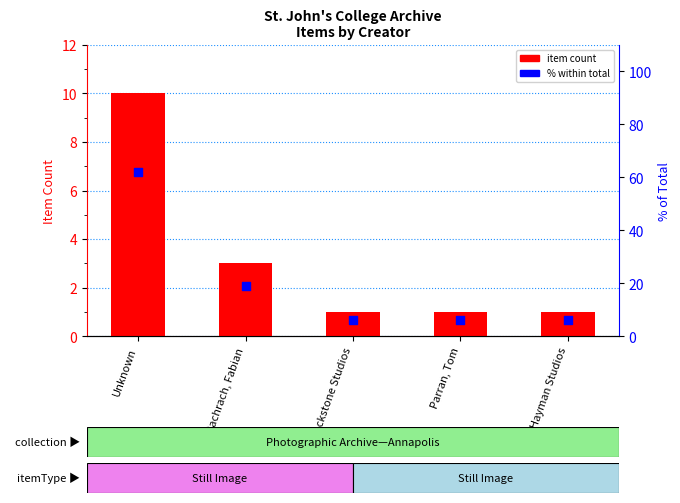

Which series reaches the maximum Y coordinate?

percentage within total